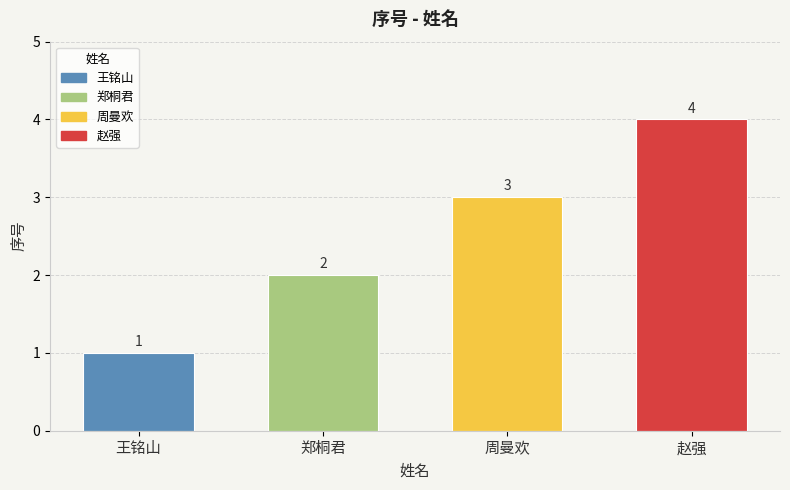

How many distinct data groups are displayed?

1